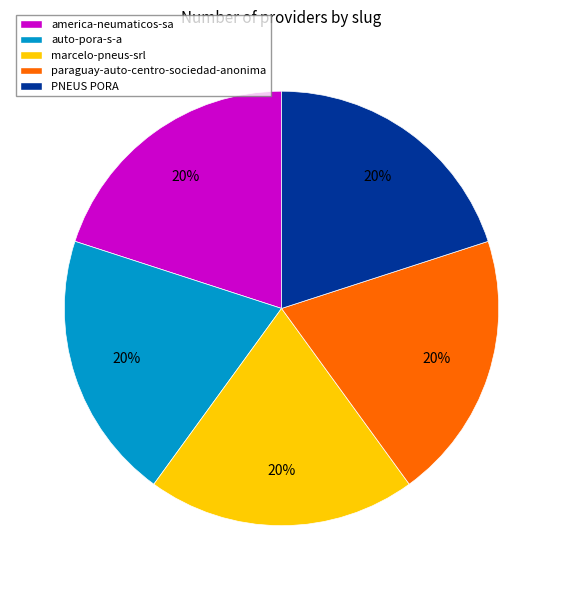

The auto-pora-s-a slice represents 6% of the pie. True or false?

False